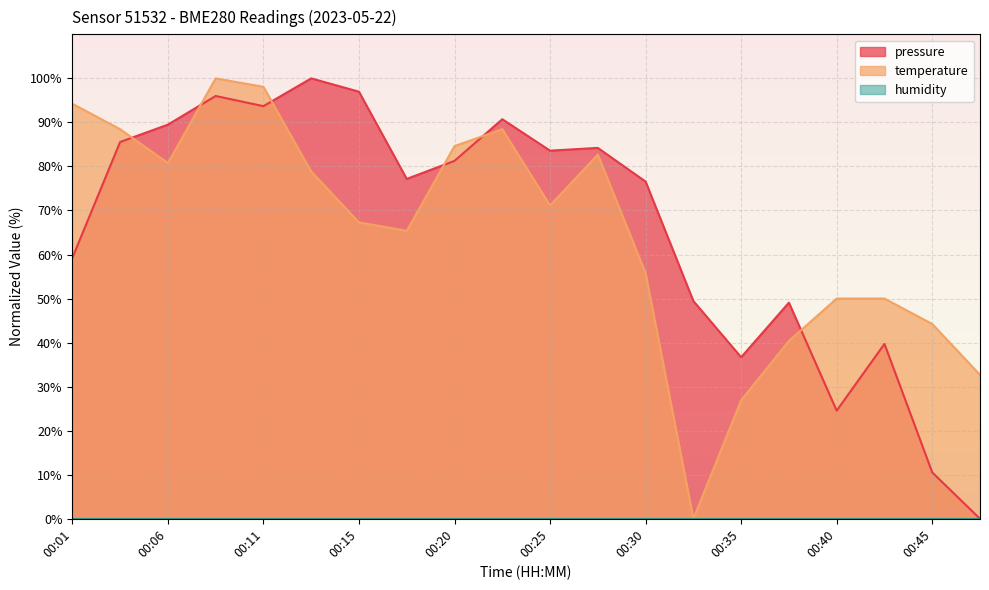

True or false: temperature and pressure intersect in this chart.

True